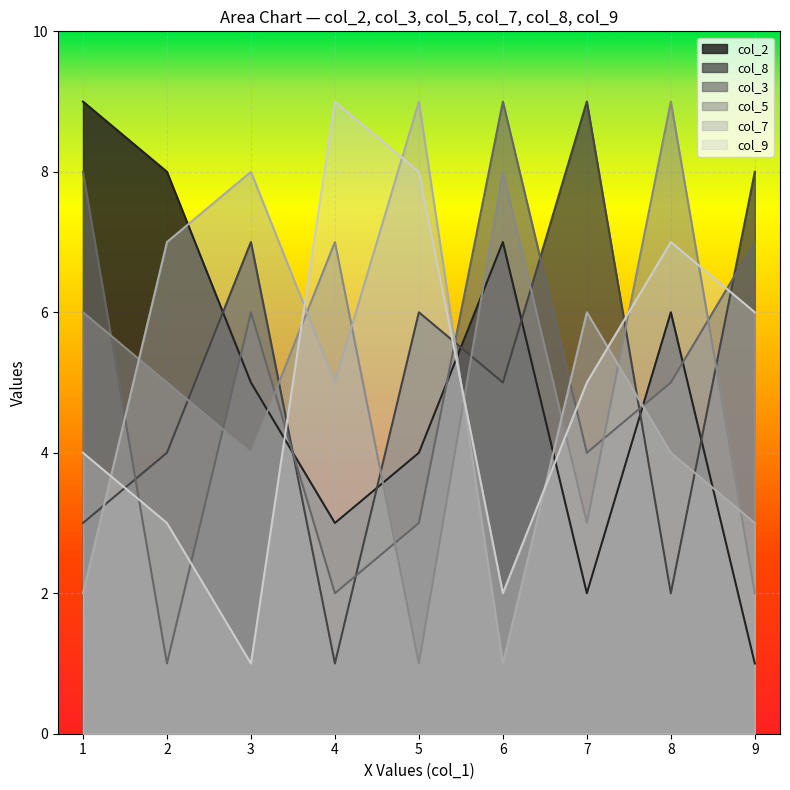

Count the col_5 values in the range 4 to 8.

7